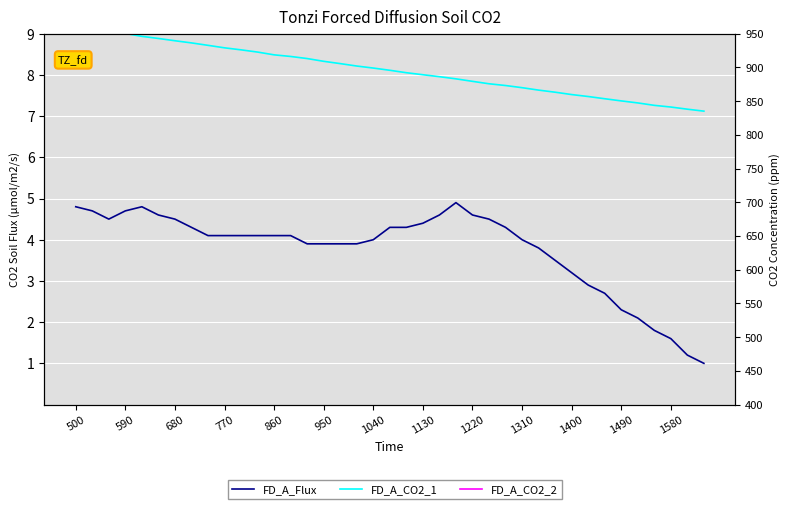

True or false: FD_A_Flux and FD_A_CO2_2 intersect in this chart.

False